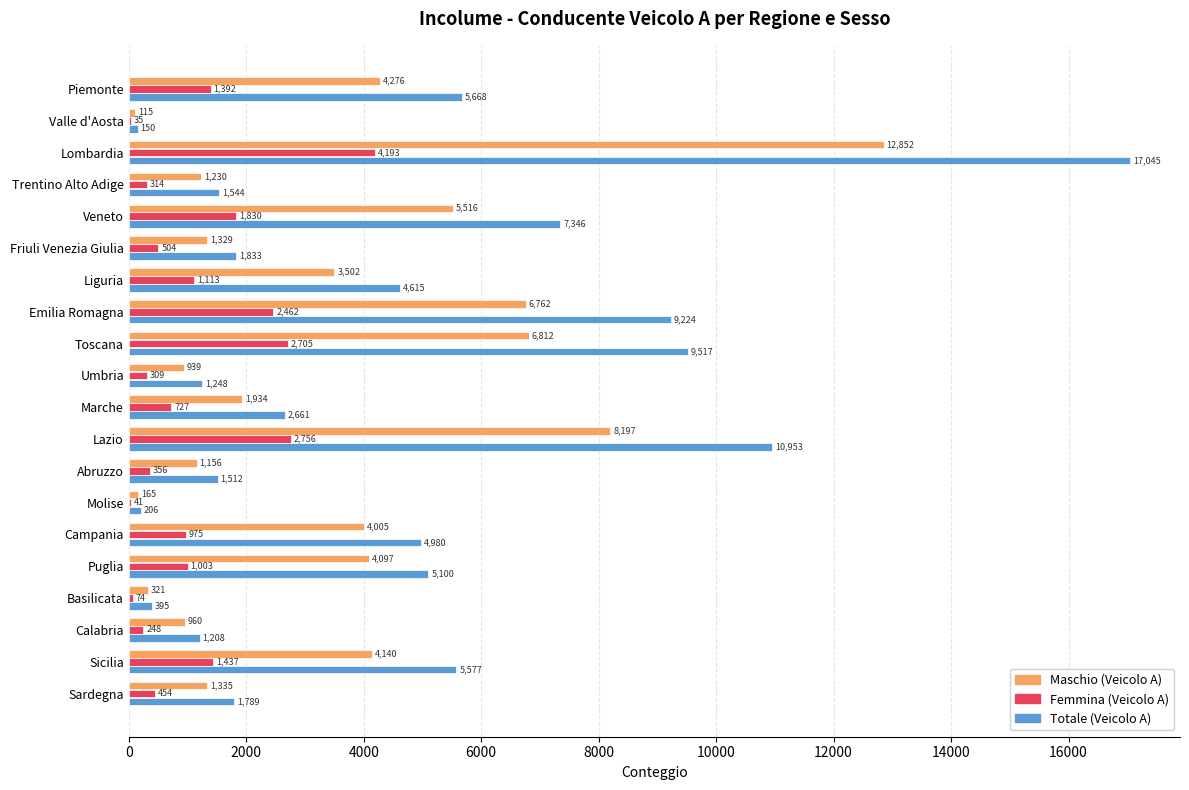

Is it true that Femmina (Veicolo A) equals 2756 at Lazio?

True